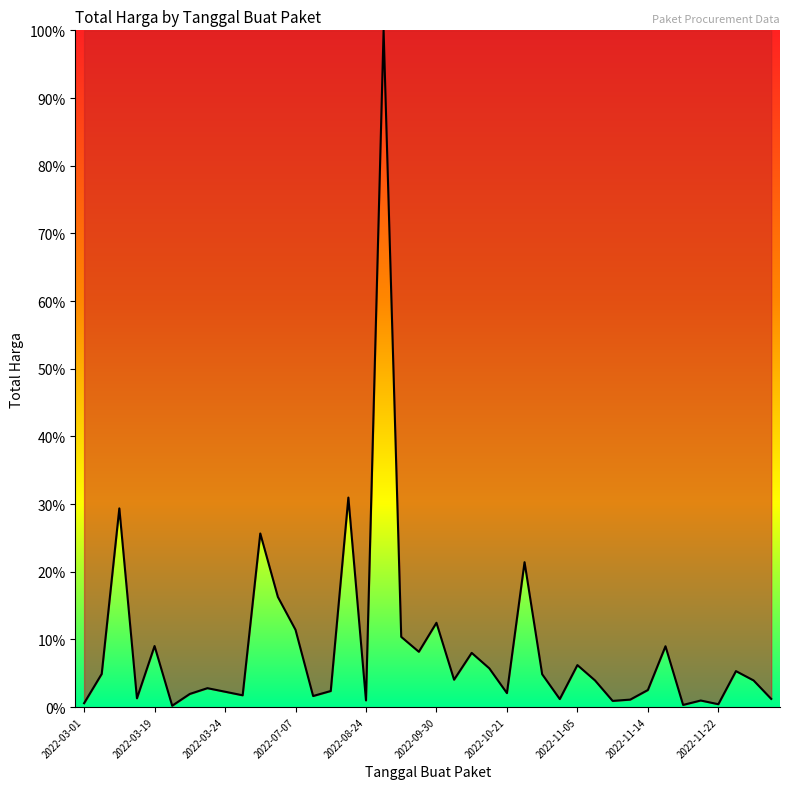

What is the difference between the maximum and minimum values?

99.8